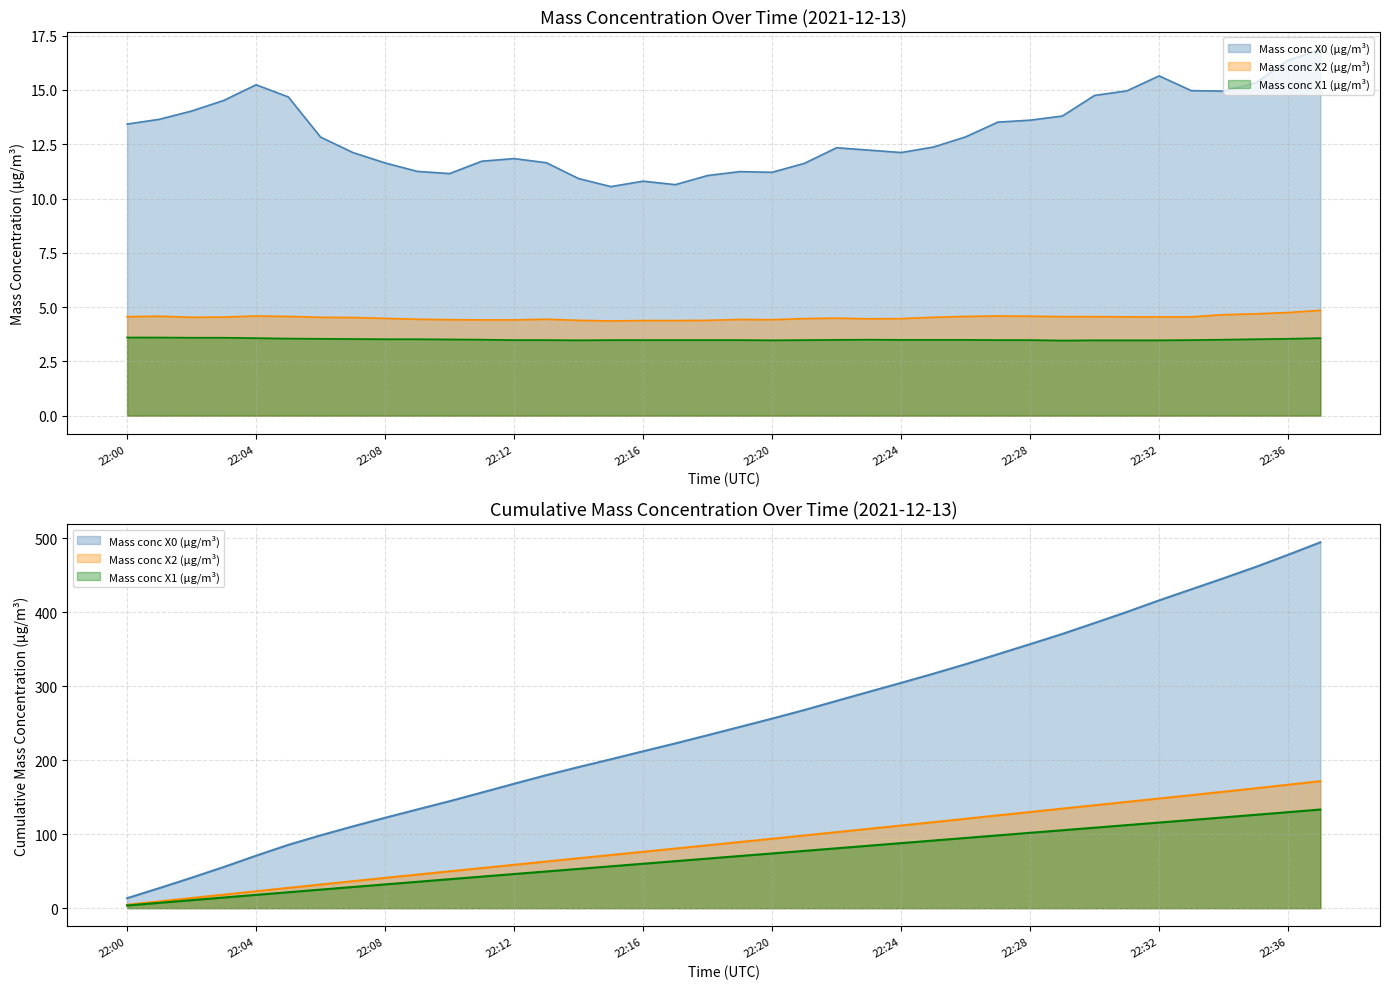

What are all the series names shown in the legend?

Mass conc X0 (μg/m³), Mass conc X2 (μg/m³), Mass conc X1 (μg/m³)